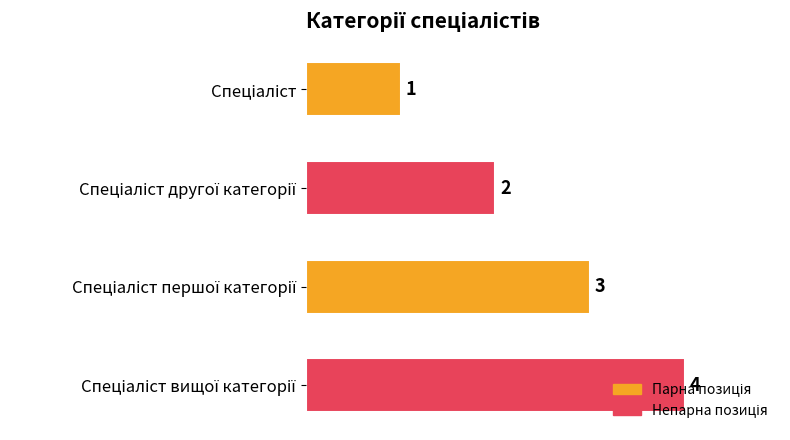

How many data points are less than 3?

2